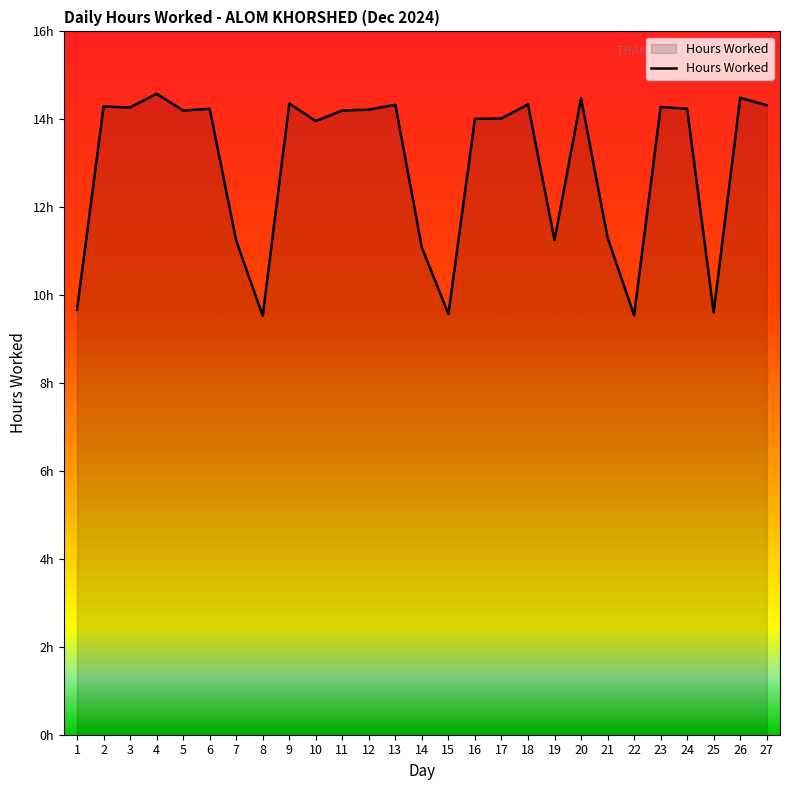

What is the sum of the values at 8 and 25?

19.1